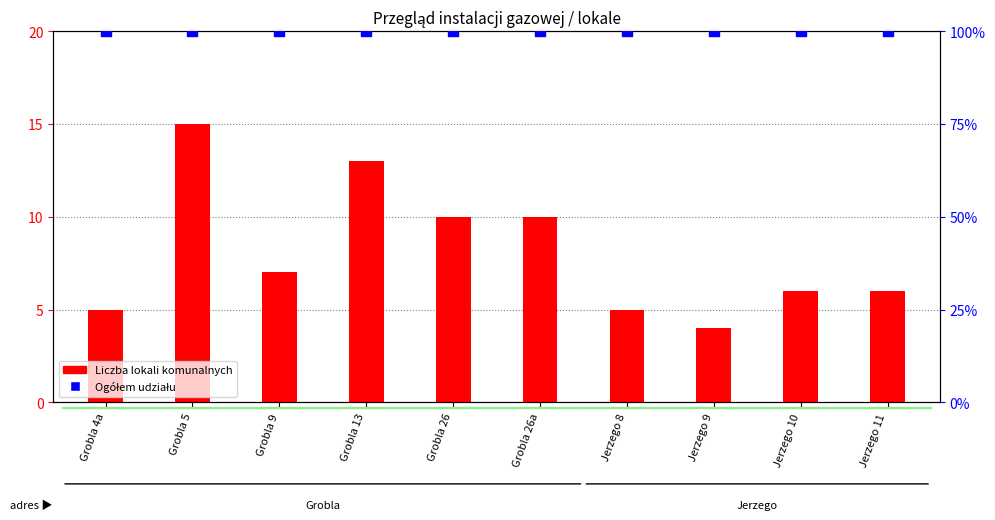

Which series contains the lowest Y value?

Liczba lokali komunalnych